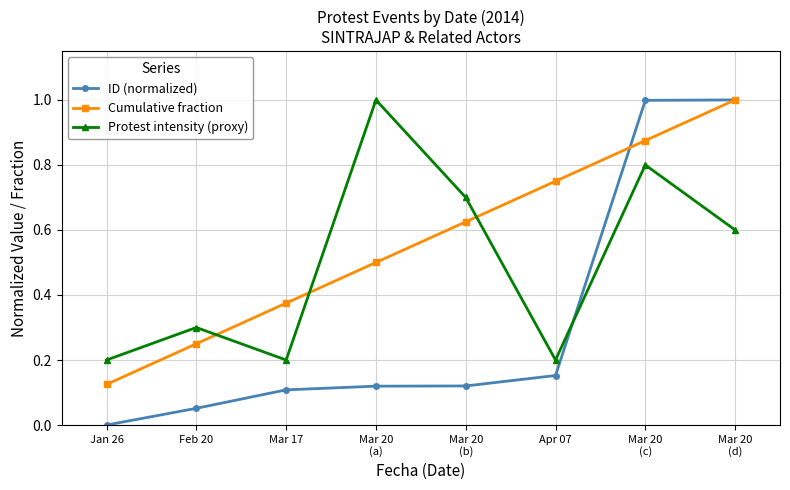

What is the difference between the Cumulative fraction values at Mar 17 and Mar 20
(c)?

0.5